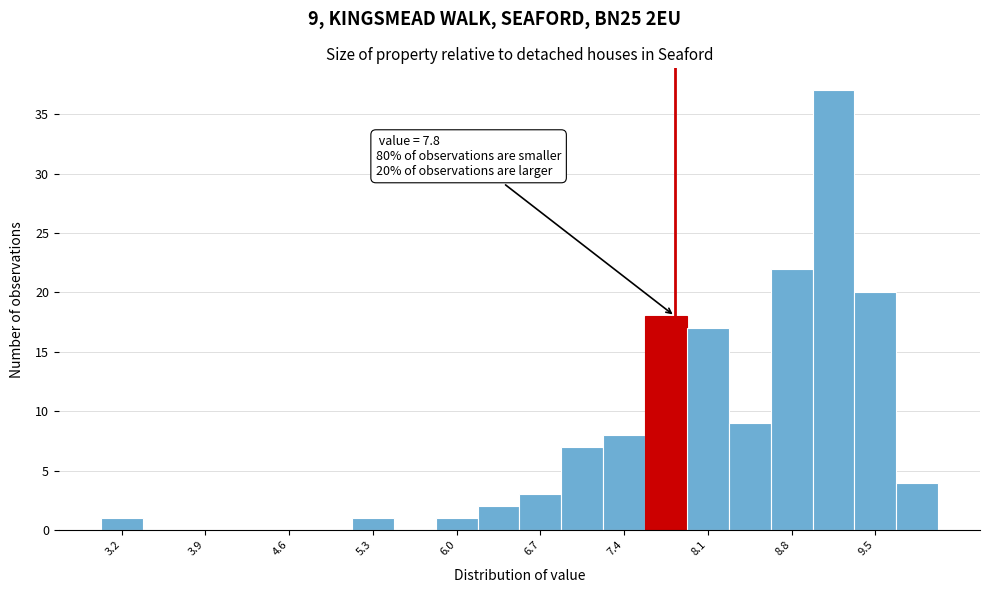

Read against the x-axis, roughly where is the centre of the tallest bar?

9.1